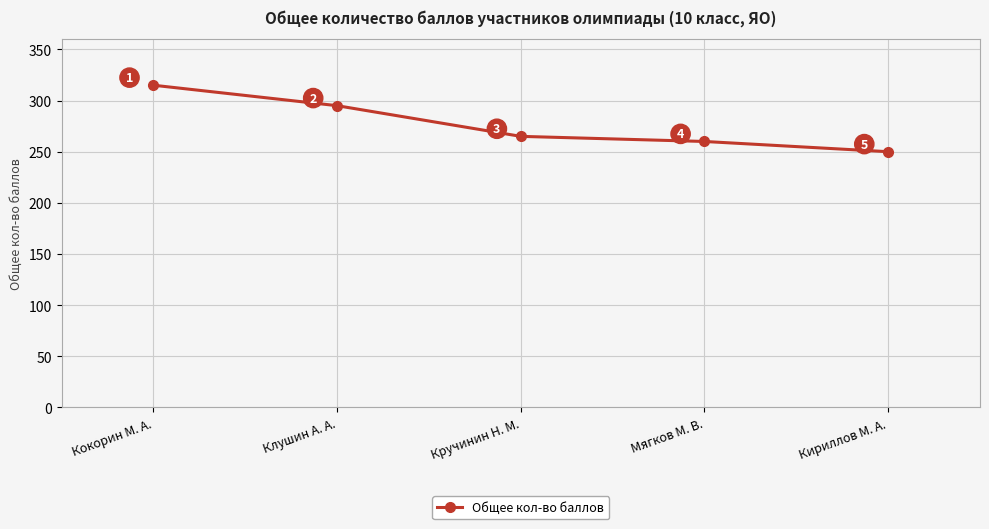

At which category does the chart reach its peak across all series?

Кокорин М. А.